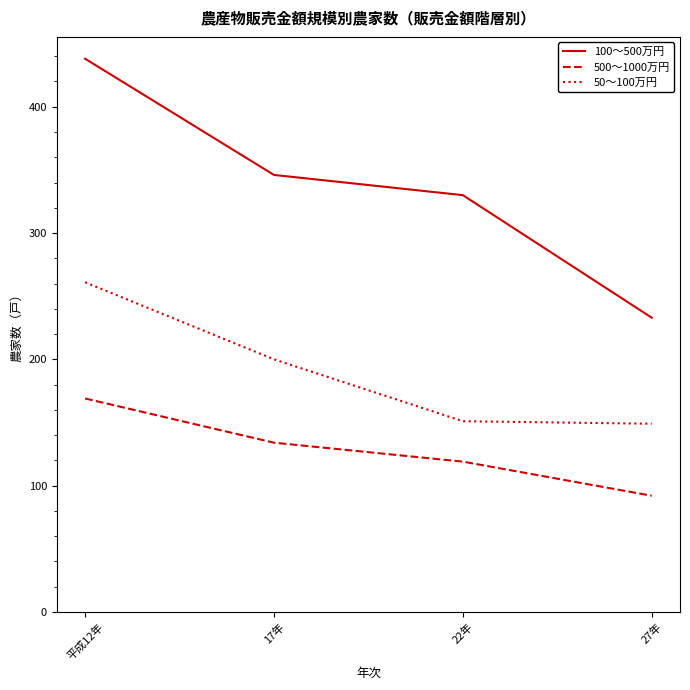

What are all the series names shown in the legend?

100〜500万円, 500〜1000万円, 50〜100万円